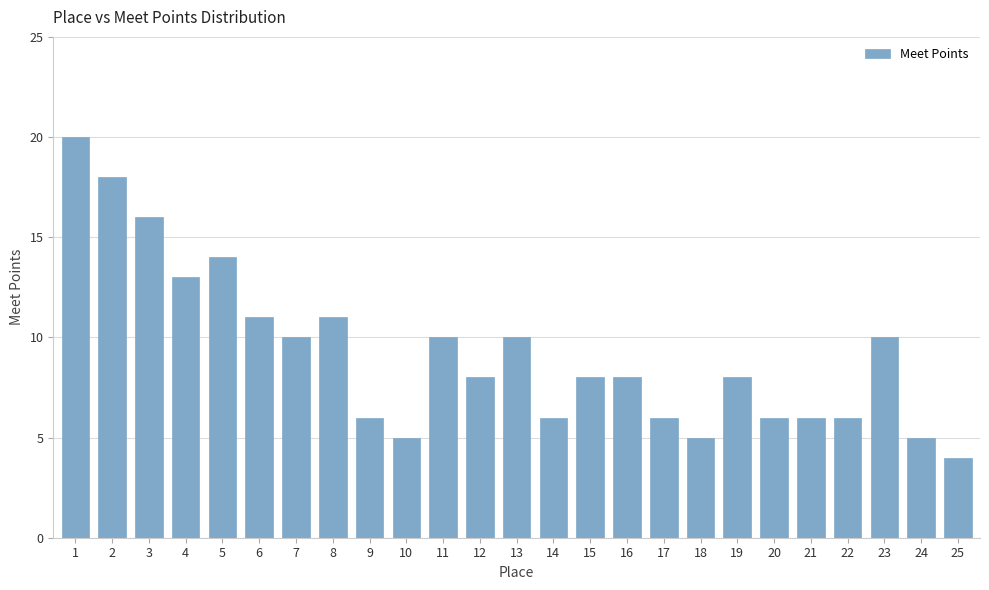

Reading left to right, transcribe all the data shown in this chart.

1=20	2=18	3=16	4=13	5=14	6=11	7=10	8=11	9=6	10=5	11=10	12=8	13=10	14=6	15=8	16=8	17=6	18=5	19=8	20=6	21=6	22=6	23=10	24=5	25=4